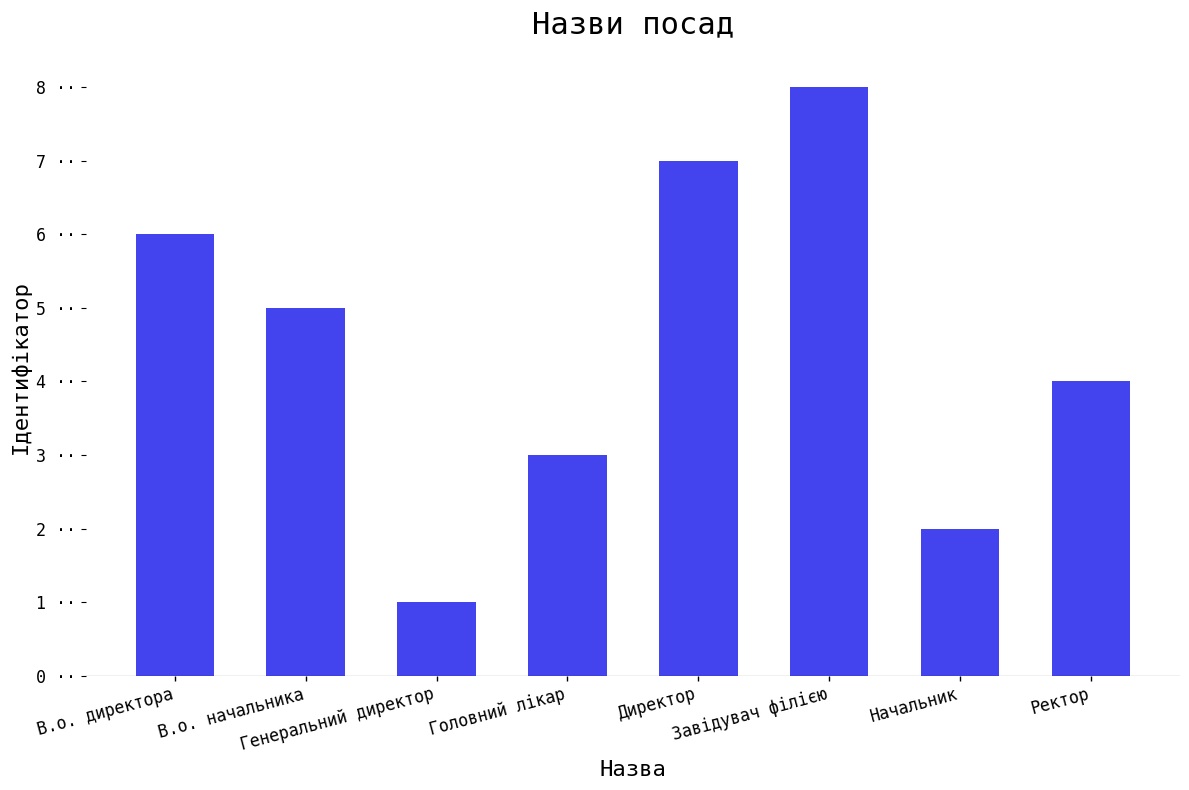

How many values are below 5?

4